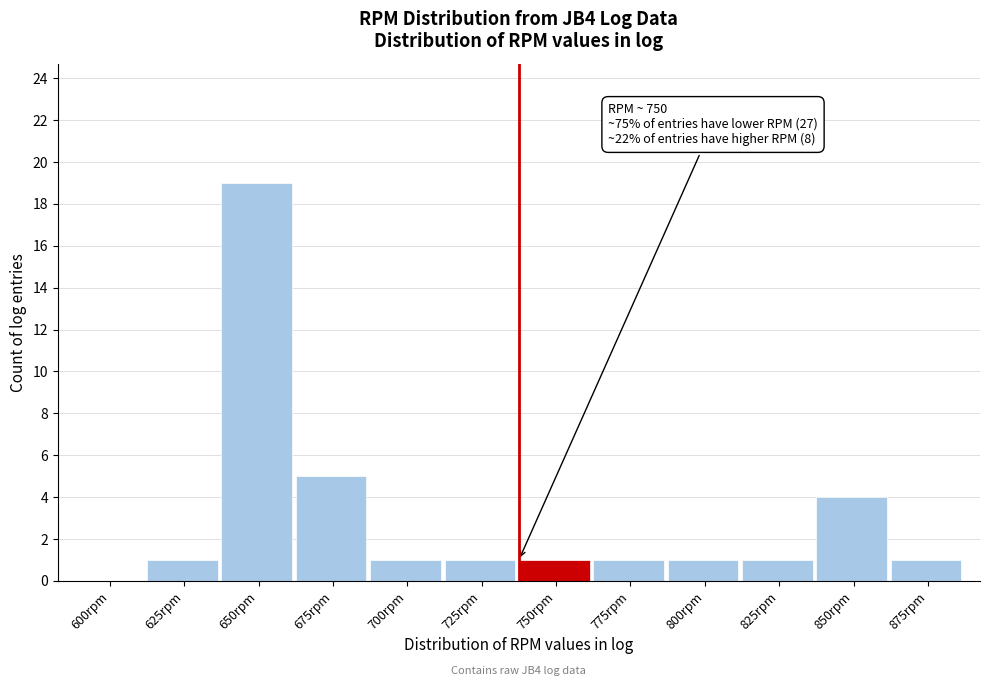

Reading left to right, list all the values displayed in this chart.

600rpm=0	625rpm=1	650rpm=19	675rpm=5	700rpm=1	725rpm=1	750rpm=1	775rpm=1	800rpm=1	825rpm=1	850rpm=4	875rpm=1